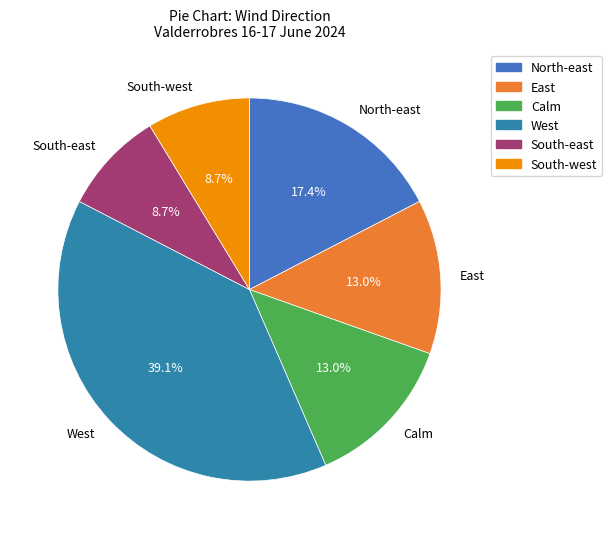

How many slices are in this pie chart?

6